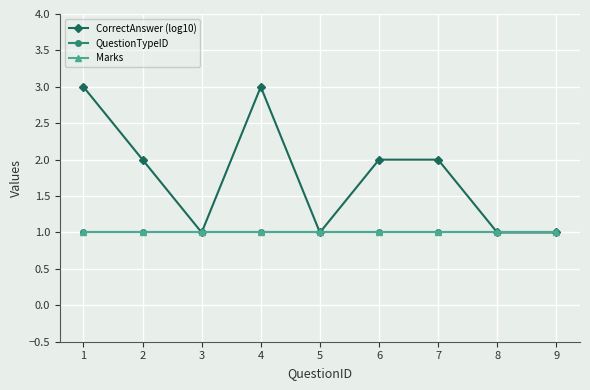

The value of CorrectAnswer (log10) at 8 is 0. True or false?

False